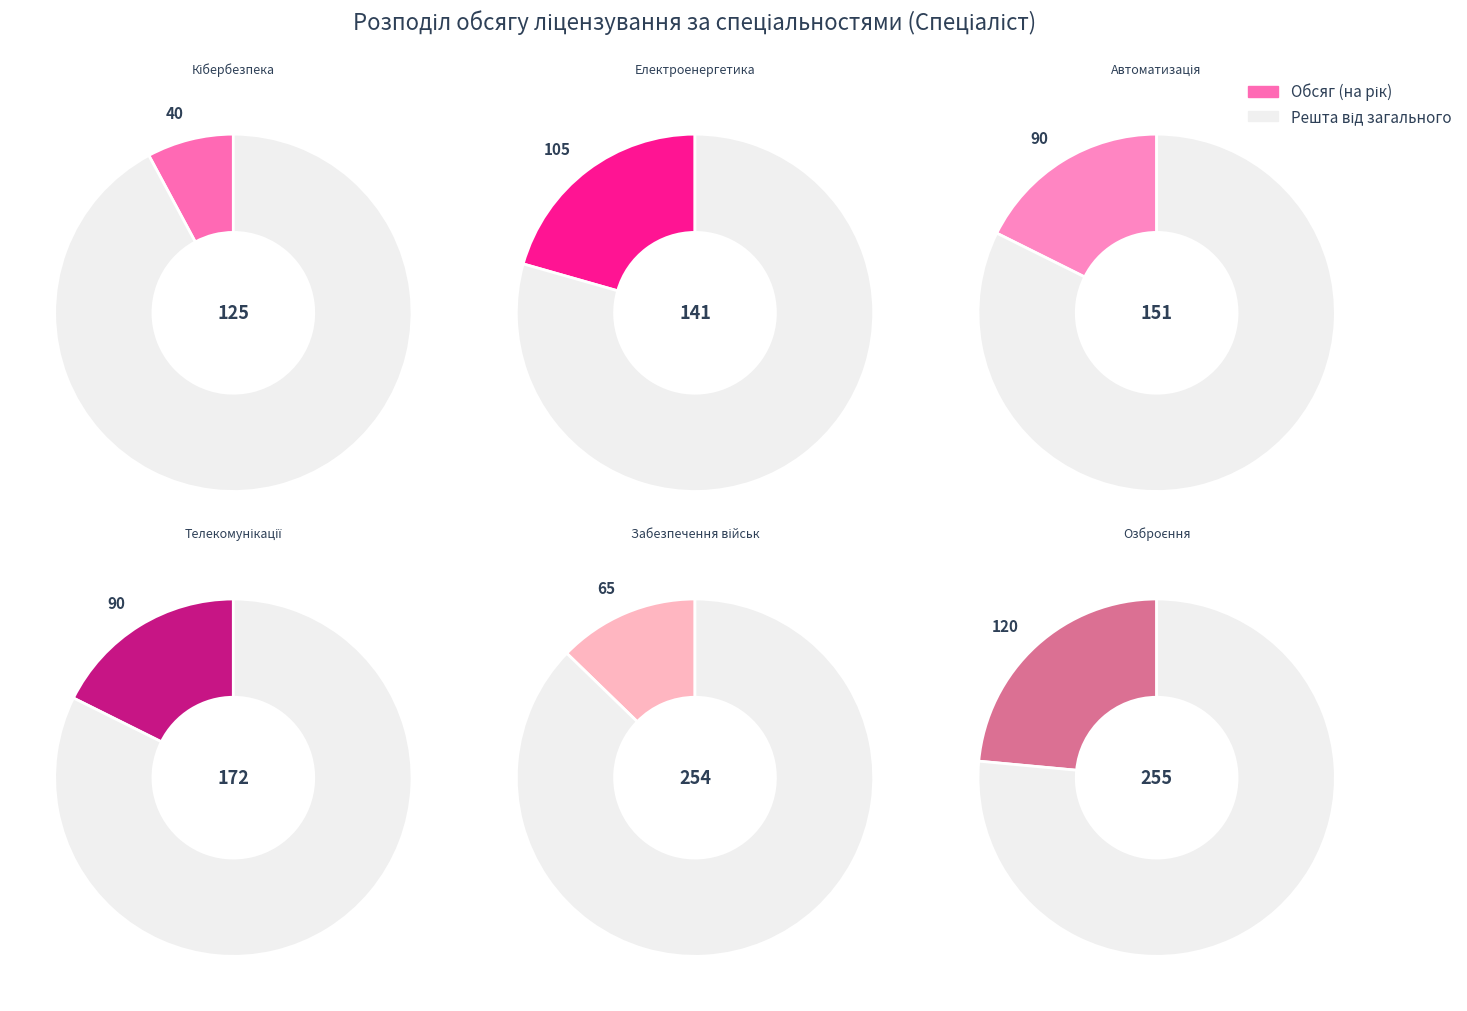

Is there a majority slice in this chart?

No